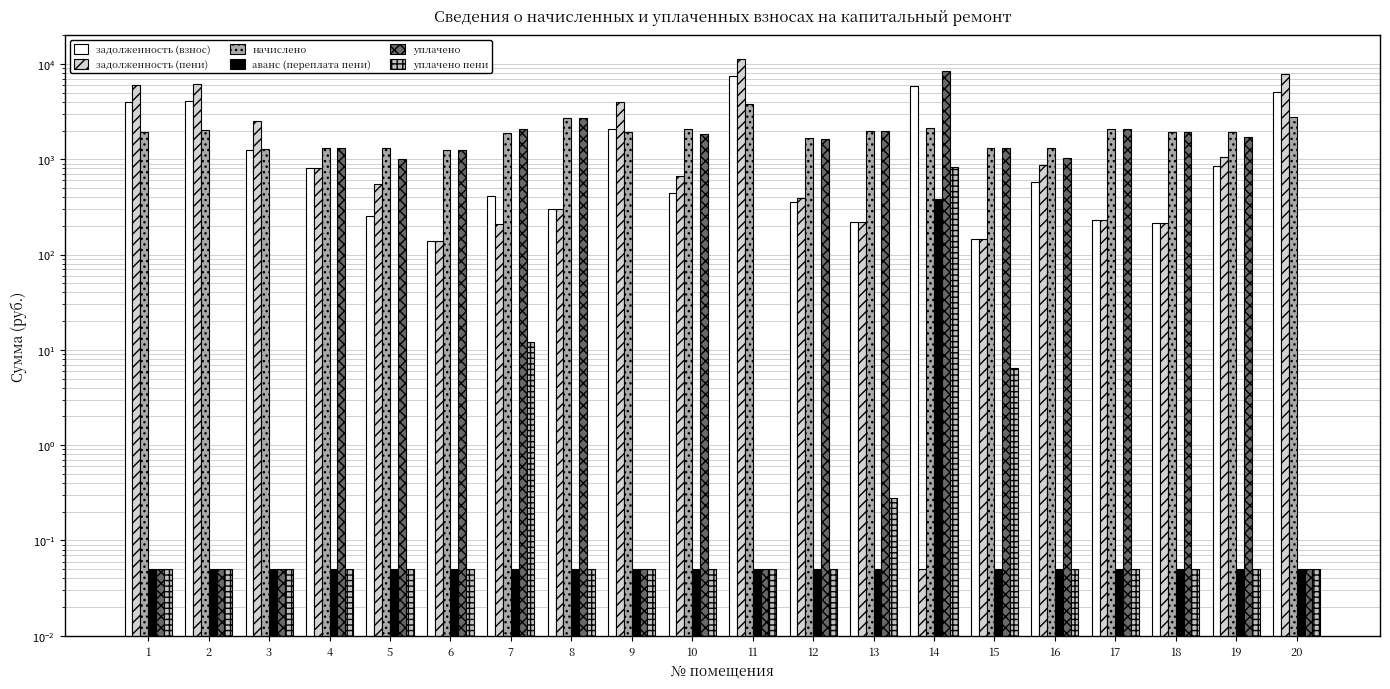

What is the spread (max minus min) of values at 15?

1307.3